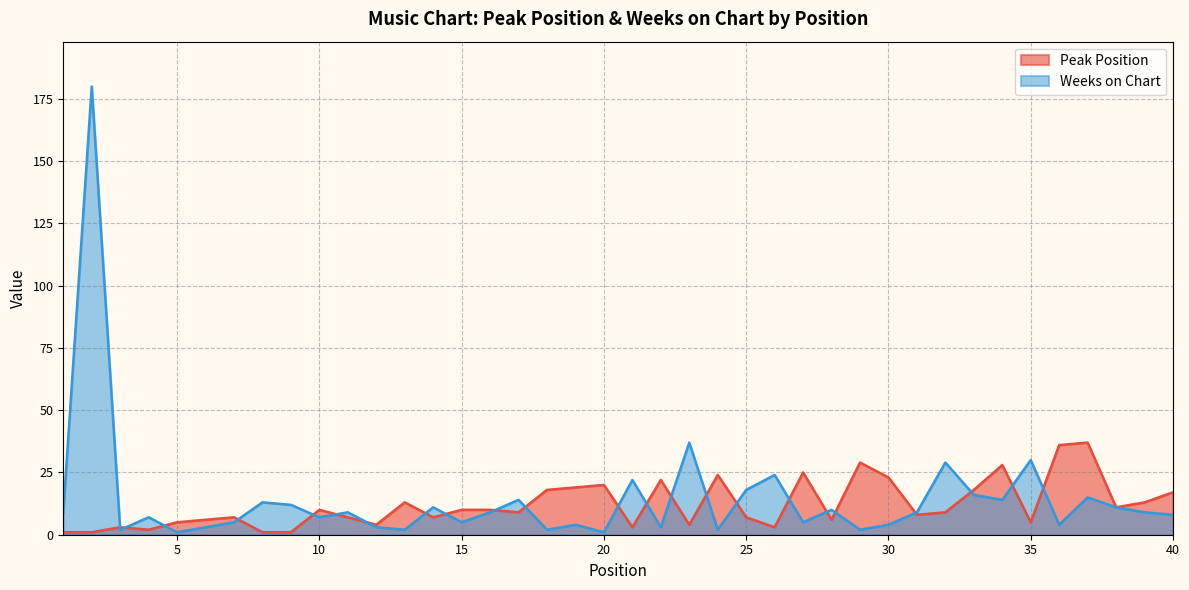

What is the smallest value displayed?

1